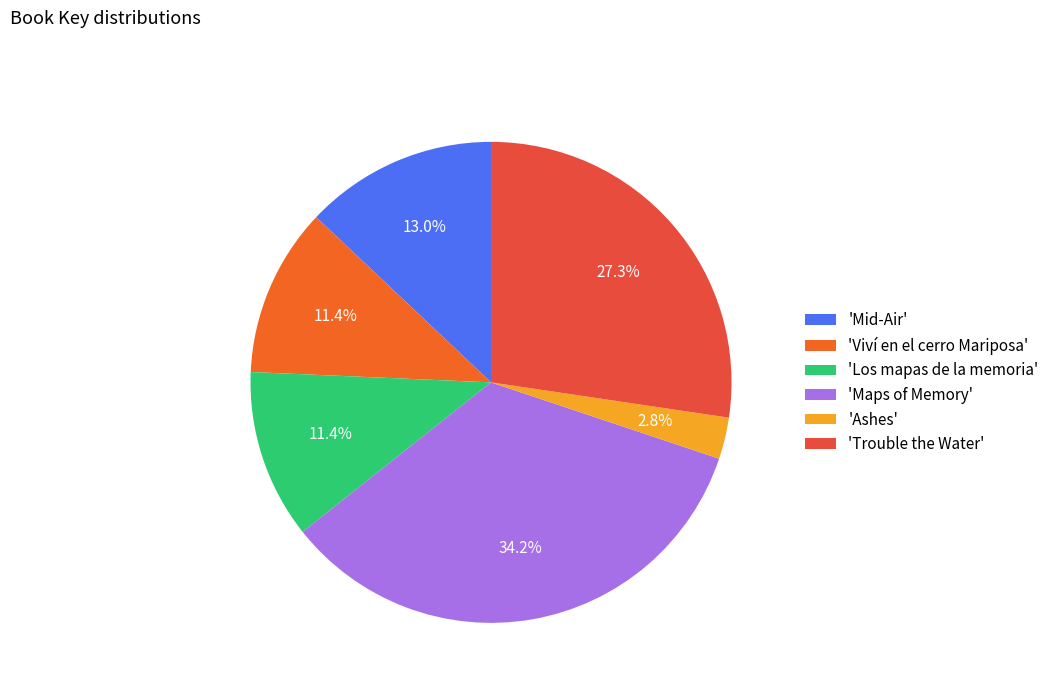

How many slices are in this pie chart?

6